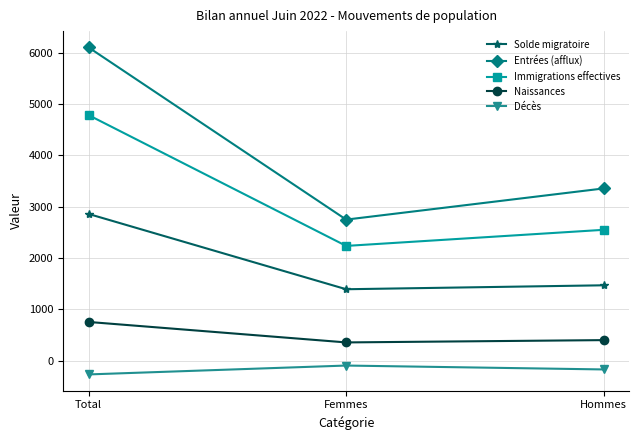

The Naissances series shows 354 at Femmes. True or false?

True